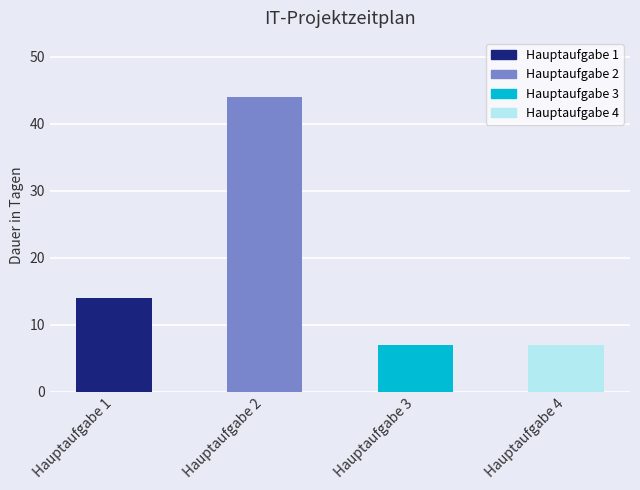

Are the bars horizontal?

No